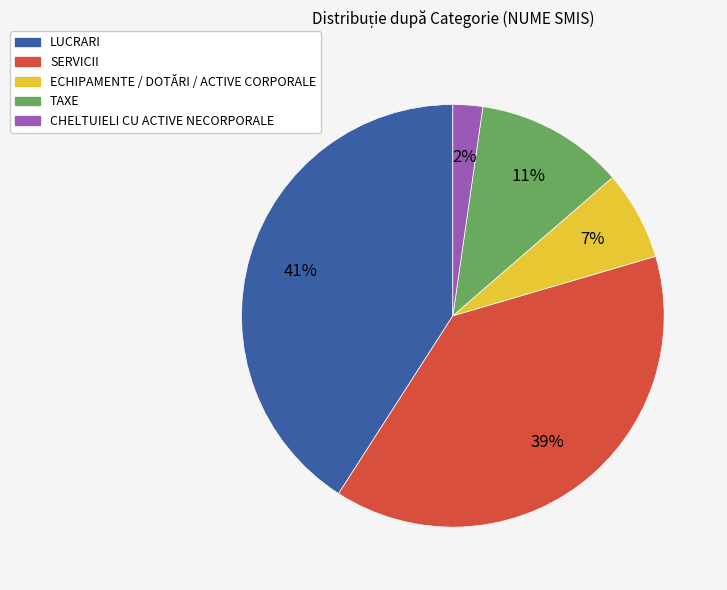

Which category has the biggest portion of the pie?

LUCRARI